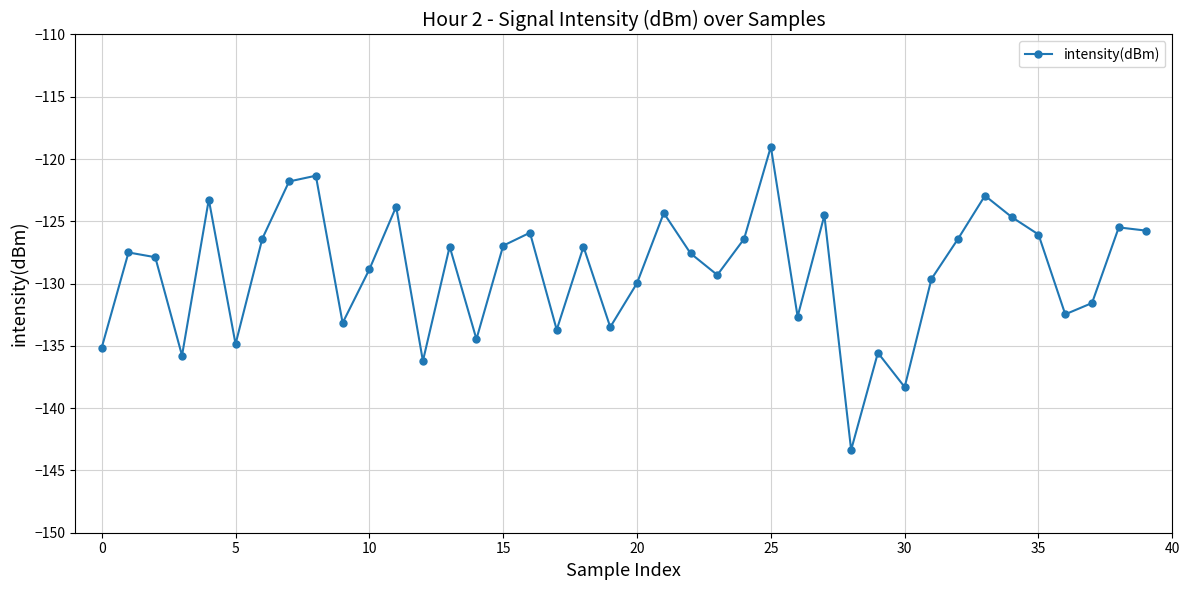

What is the value of the 23rd point from the left?

-127.6